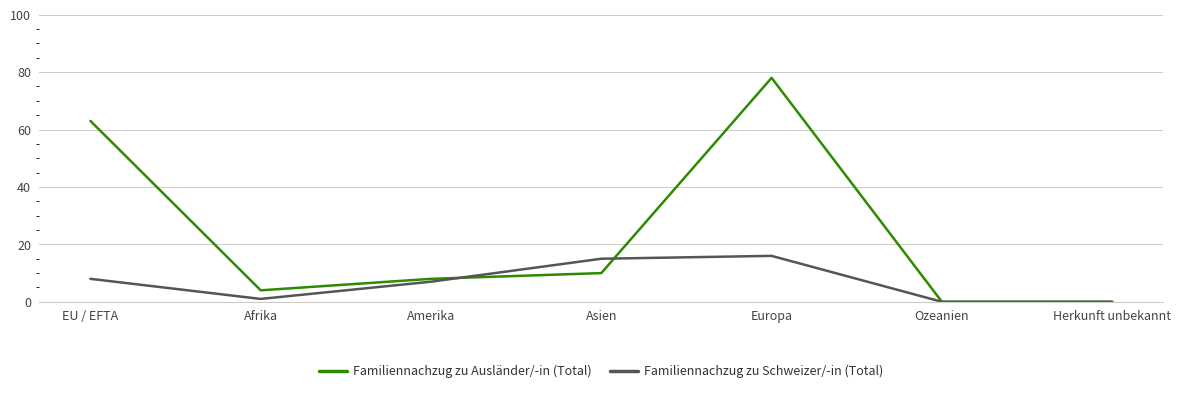

Is this an area chart (filled region under the line)?

No